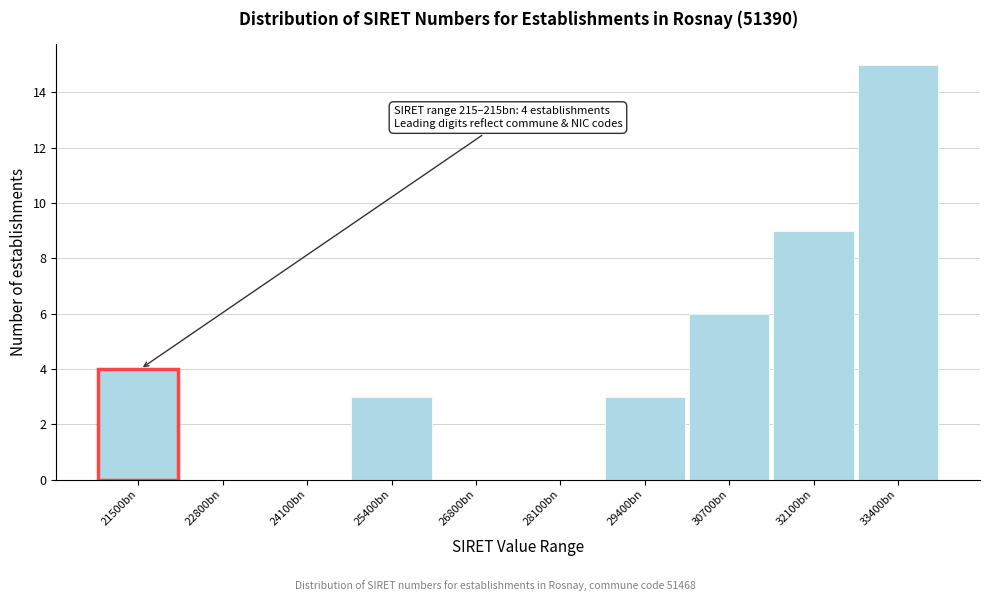

Reading left to right, list all the values displayed in this chart.

21500bn=4	22800bn=0	24100bn=0	25400bn=3	26800bn=0	28100bn=0	29400bn=3	30700bn=6	32100bn=9	33400bn=15